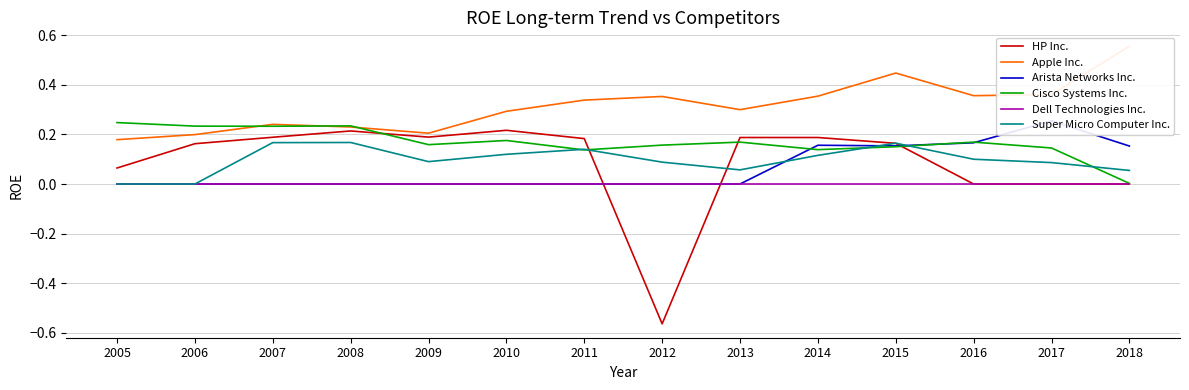

Reading left to right, what are all the values shown in this chart?

HP Inc.: 0.1	0.2	0.2	0.2	0.2	0.2	0.2	-0.6	0.2	0.2	0.2	0.0	0.0	0.0
Apple Inc.: 0.2	0.2	0.2	0.2	0.2	0.3	0.3	0.4	0.3	0.4	0.4	0.4	0.4	0.6
Arista Networks Inc.: 0.0	0.0	0.0	0.0	0.0	0.0	0.0	0.0	0.0	0.2	0.2	0.2	0.3	0.2
Cisco Systems Inc.: 0.2	0.2	0.2	0.2	0.2	0.2	0.1	0.2	0.2	0.1	0.2	0.2	0.1	0.0
Dell Technologies Inc.: 0.0	0.0	0.0	0.0	0.0	0.0	0.0	0.0	0.0	0.0	0.0	0.0	0.0	0.0
Super Micro Computer Inc.: 0.0	0.0	0.2	0.2	0.1	0.1	0.1	0.1	0.1	0.1	0.2	0.1	0.1	0.1